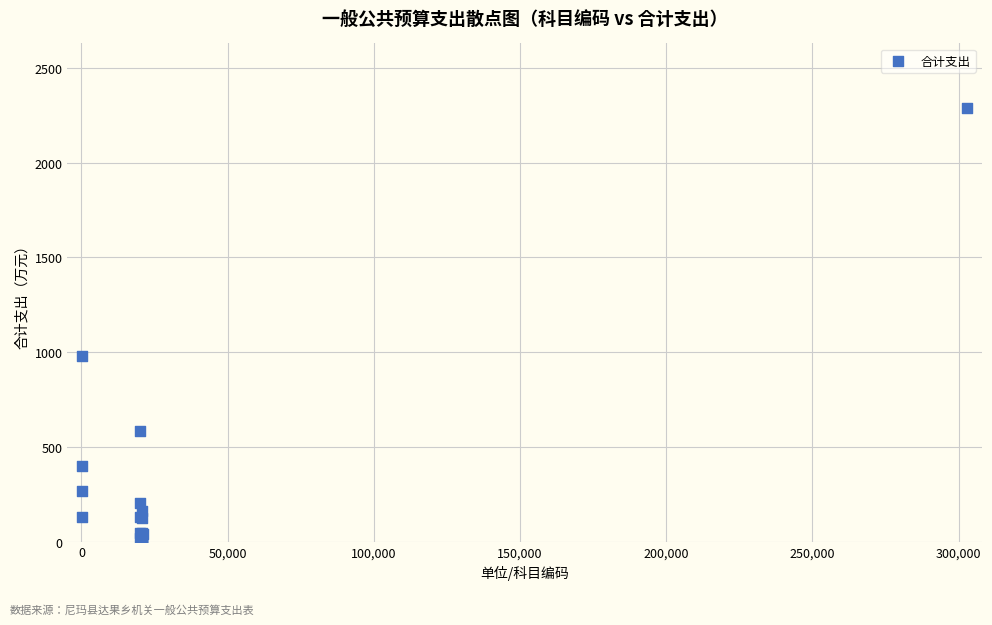

What Y value in the scatter plot is closest to 1145?

978.7